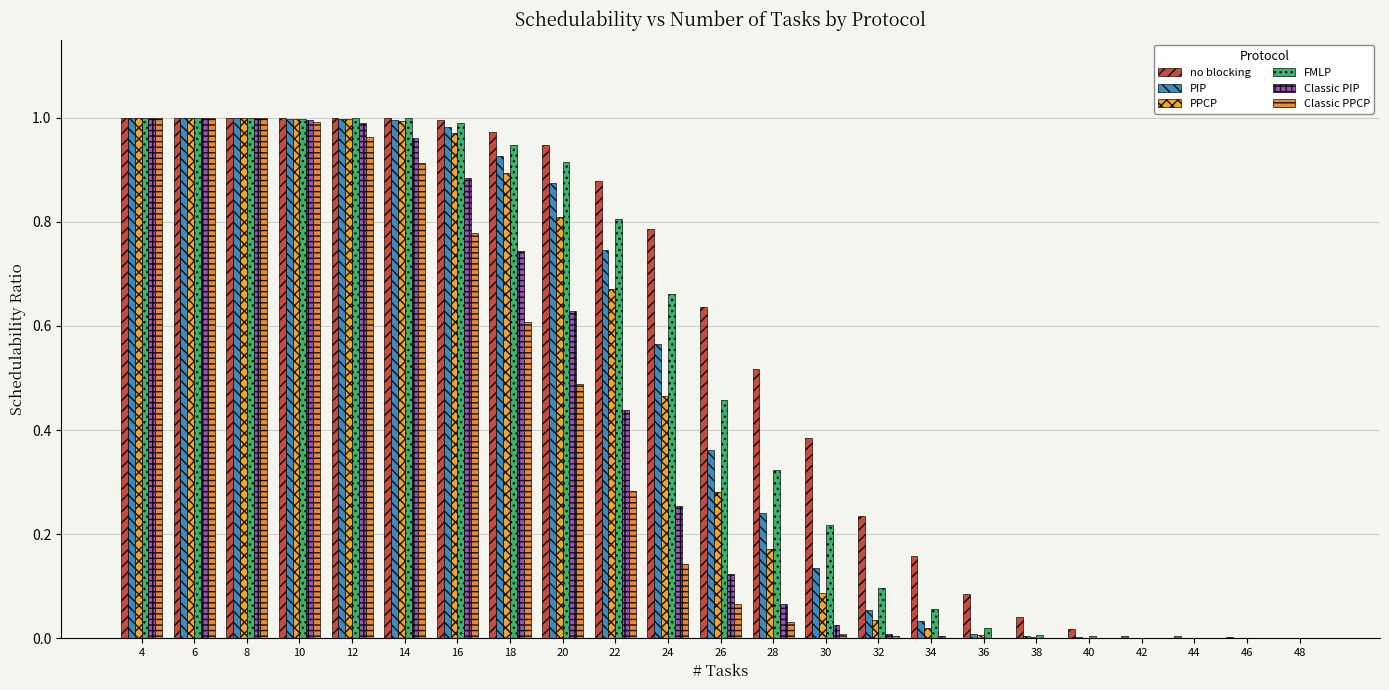

Are the bars grouped side by side (vs. stacked)?

Yes